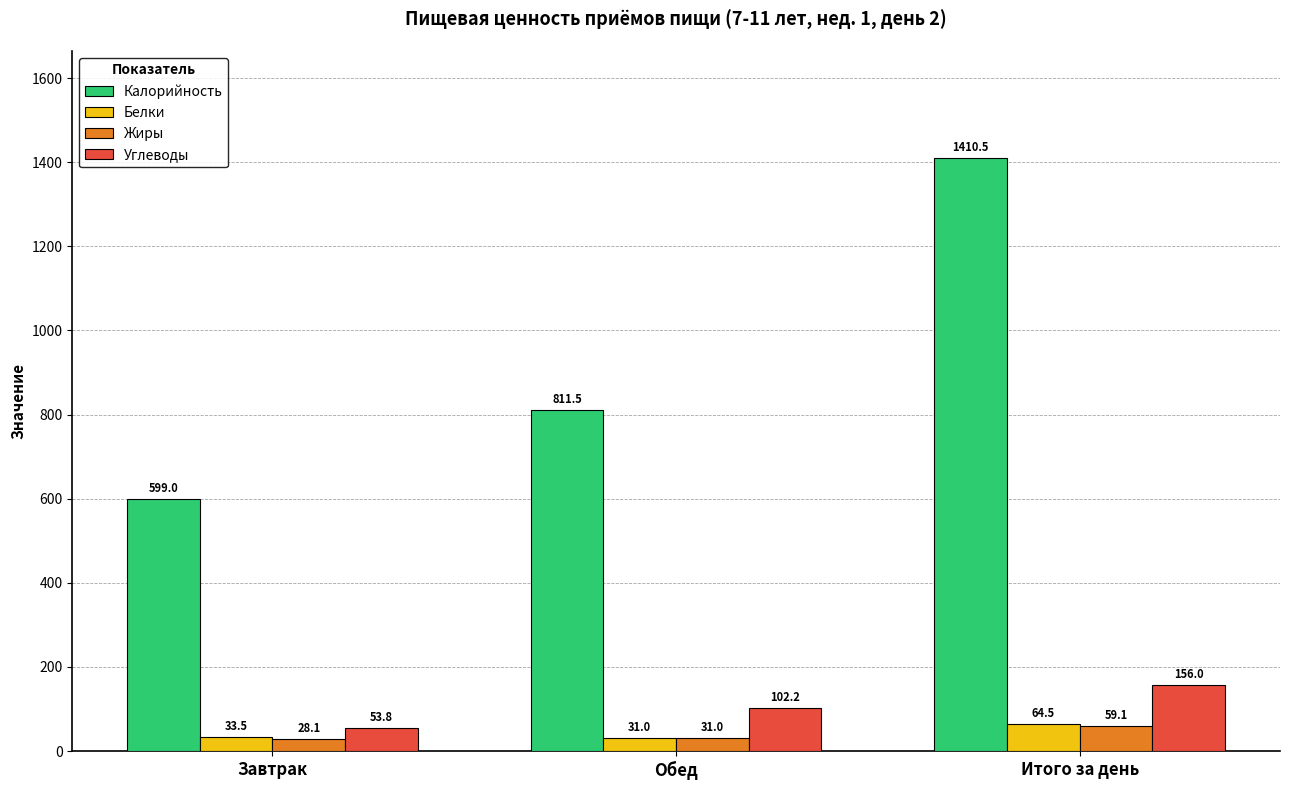

What is the sum of all Калорийность values?

2820.9